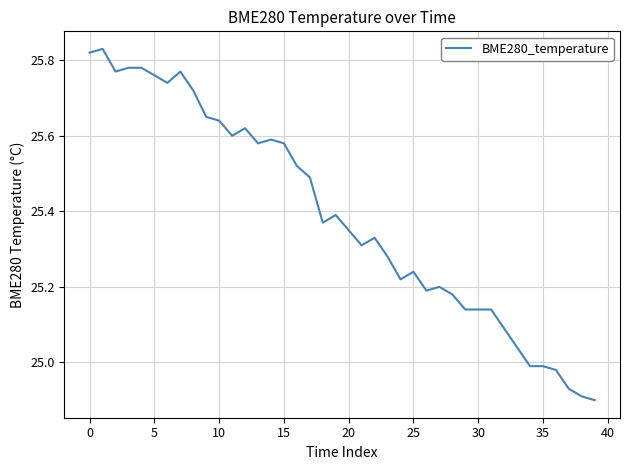

Which category has the lowest value across all series?

39